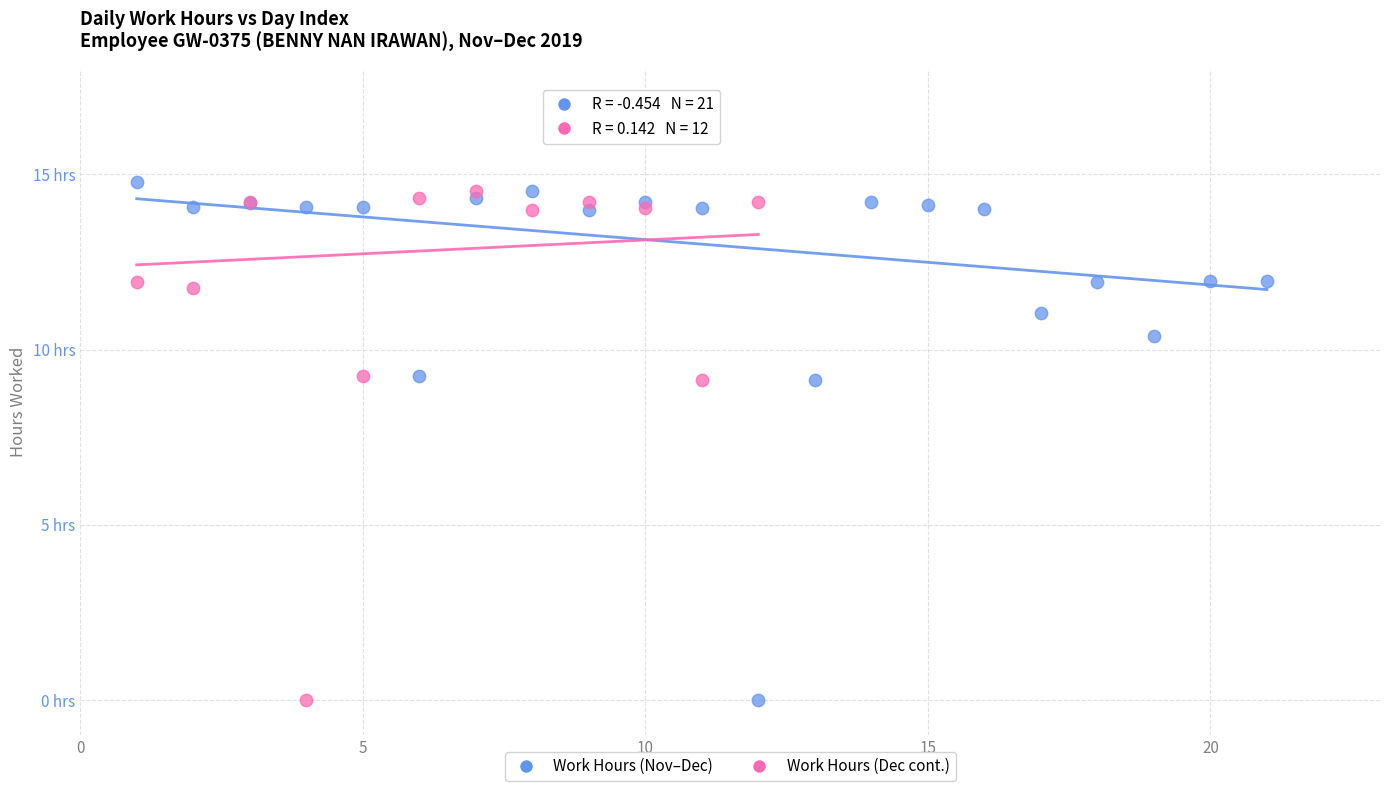

What are all the series names shown in the legend?

Work Hours (Nov–Dec), Work Hours (Dec cont.)